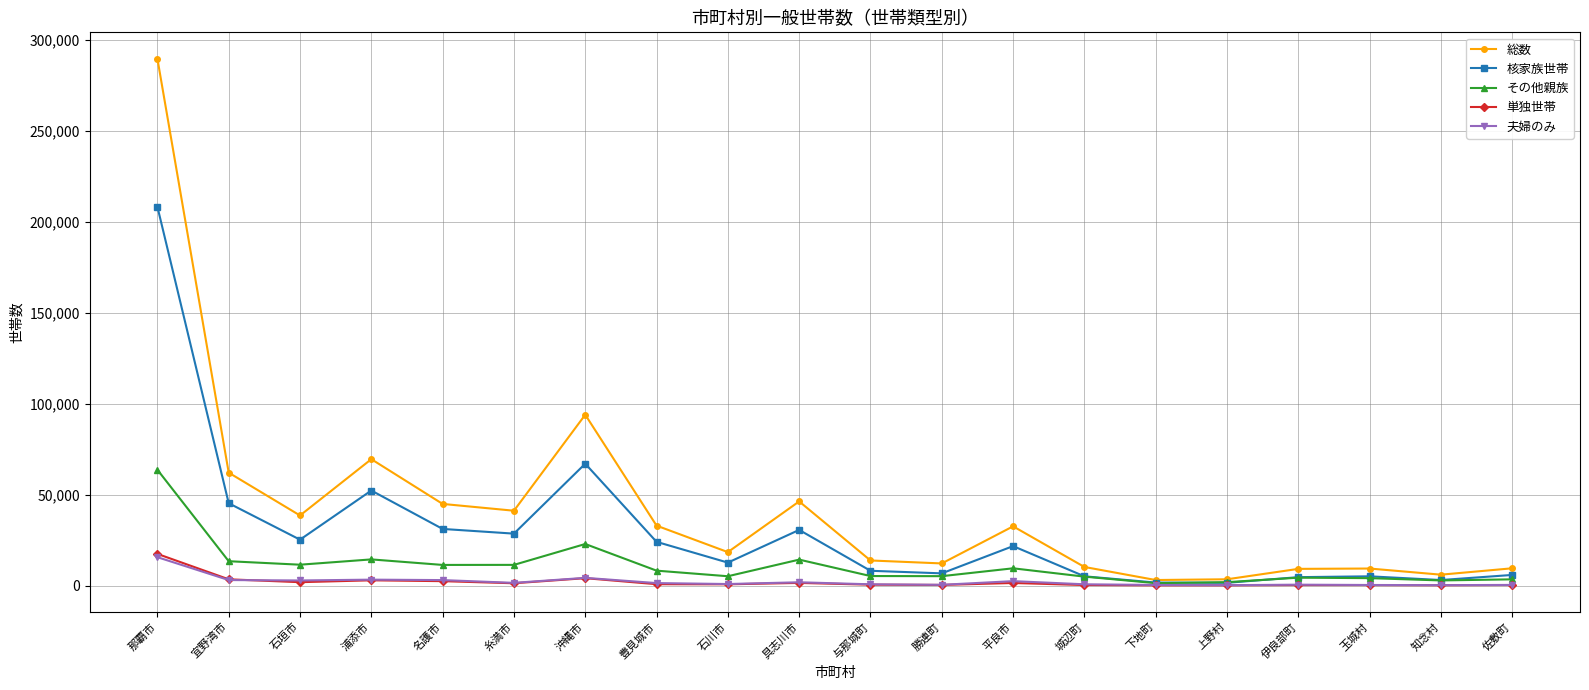

At which category is the sum across all series the highest?

那覇市